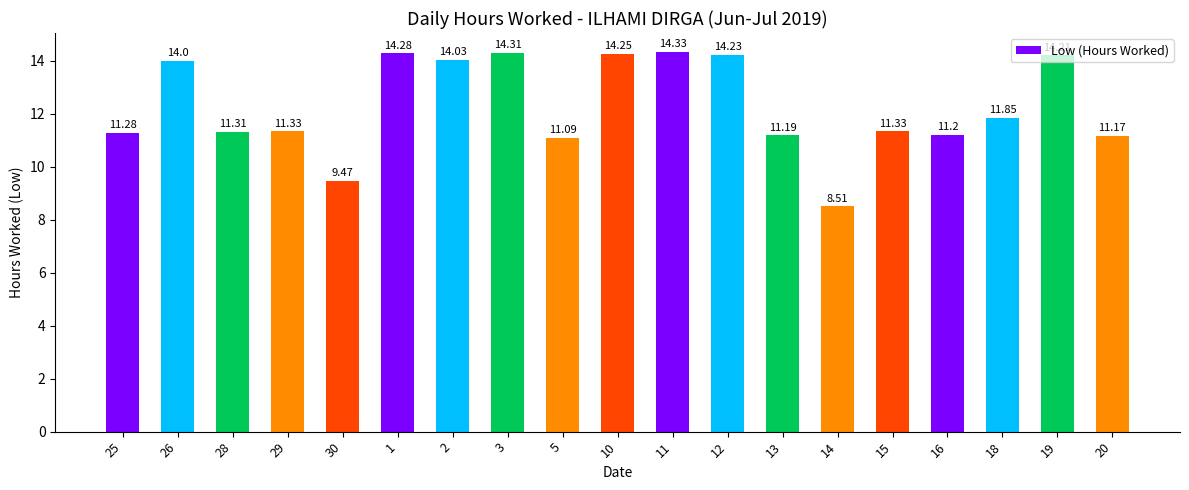

How many distinct data groups are displayed?

1